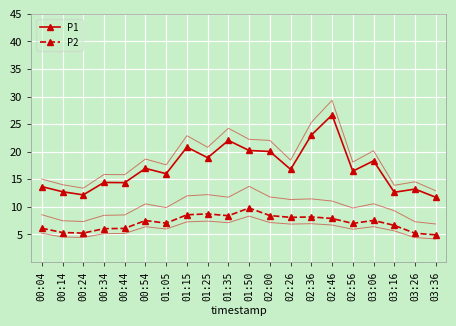

At which label does P1 reach its peak?

02:46